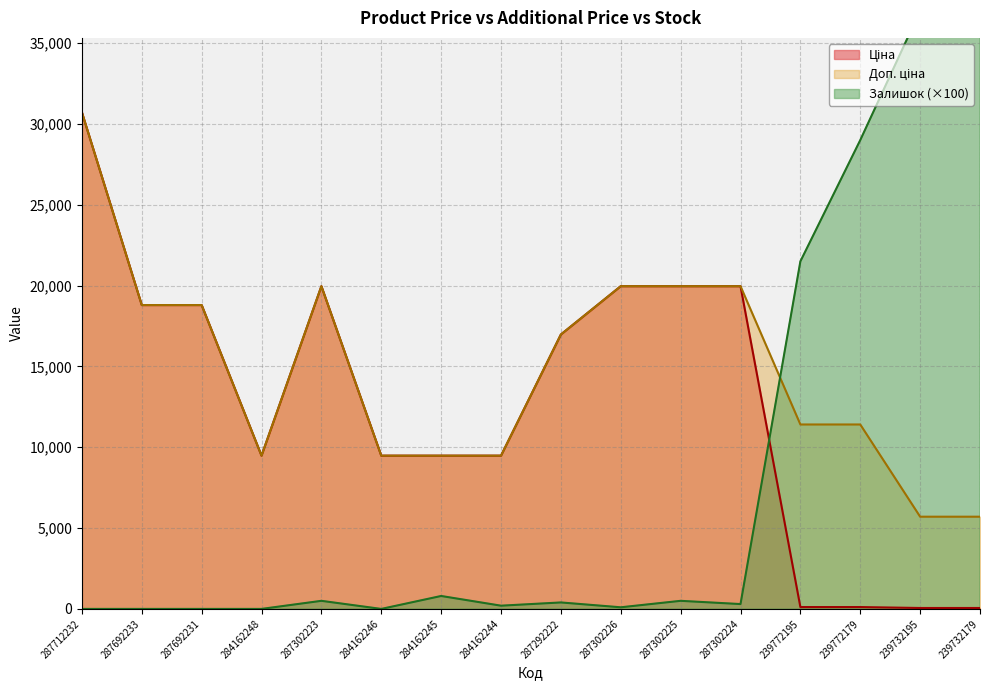

At how many categories does at least one series exceed 32090?

2